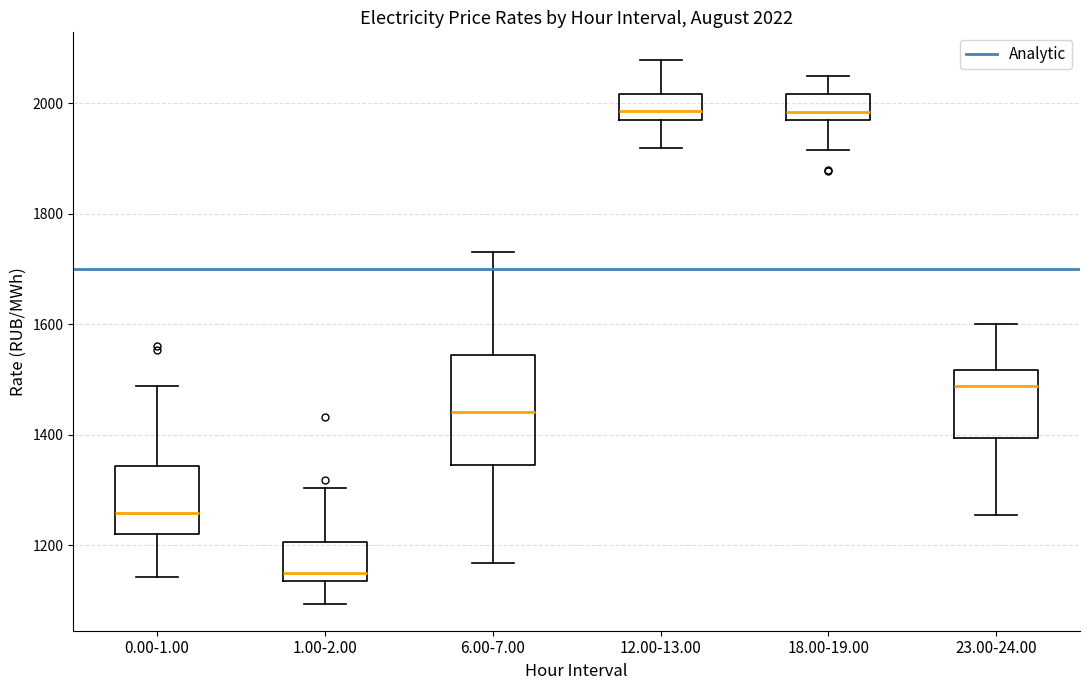

Which box's median line is the lowest?

1.00-2.00